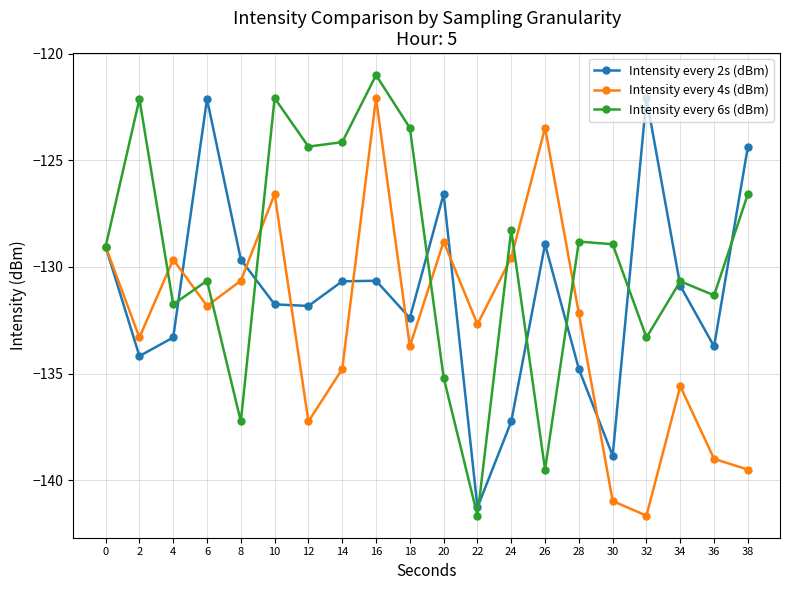

Which series has the largest range (max minus min)?

Intensity every 6s (dBm)